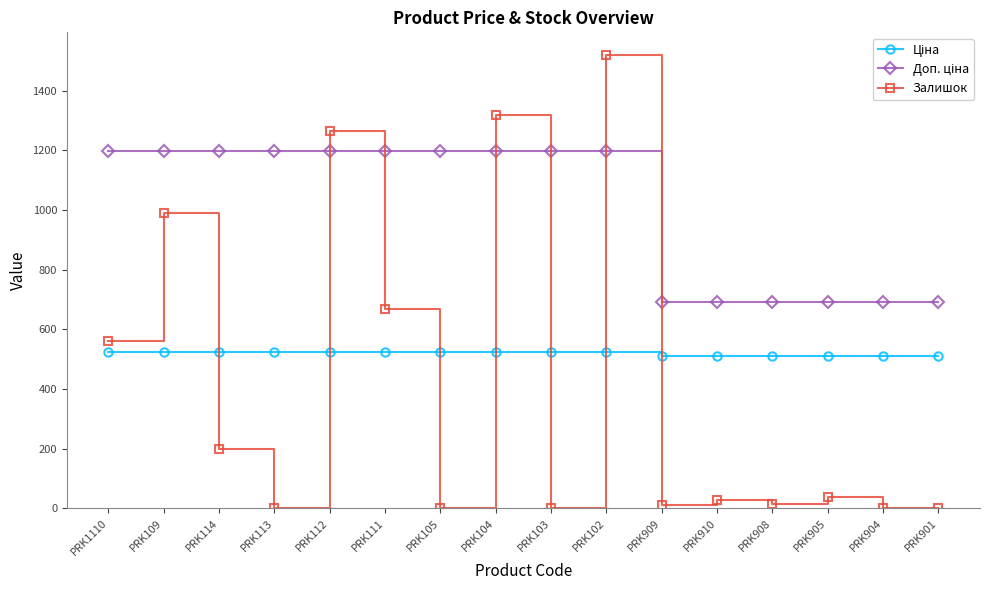

Between PRK111 and PRK105, which series saw the biggest shift?

Залишок